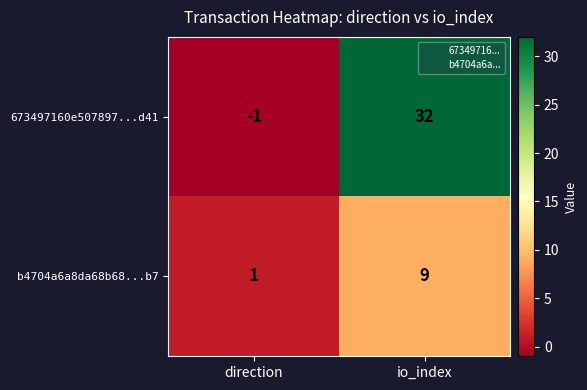

What is the total value across all series at io_index?

41